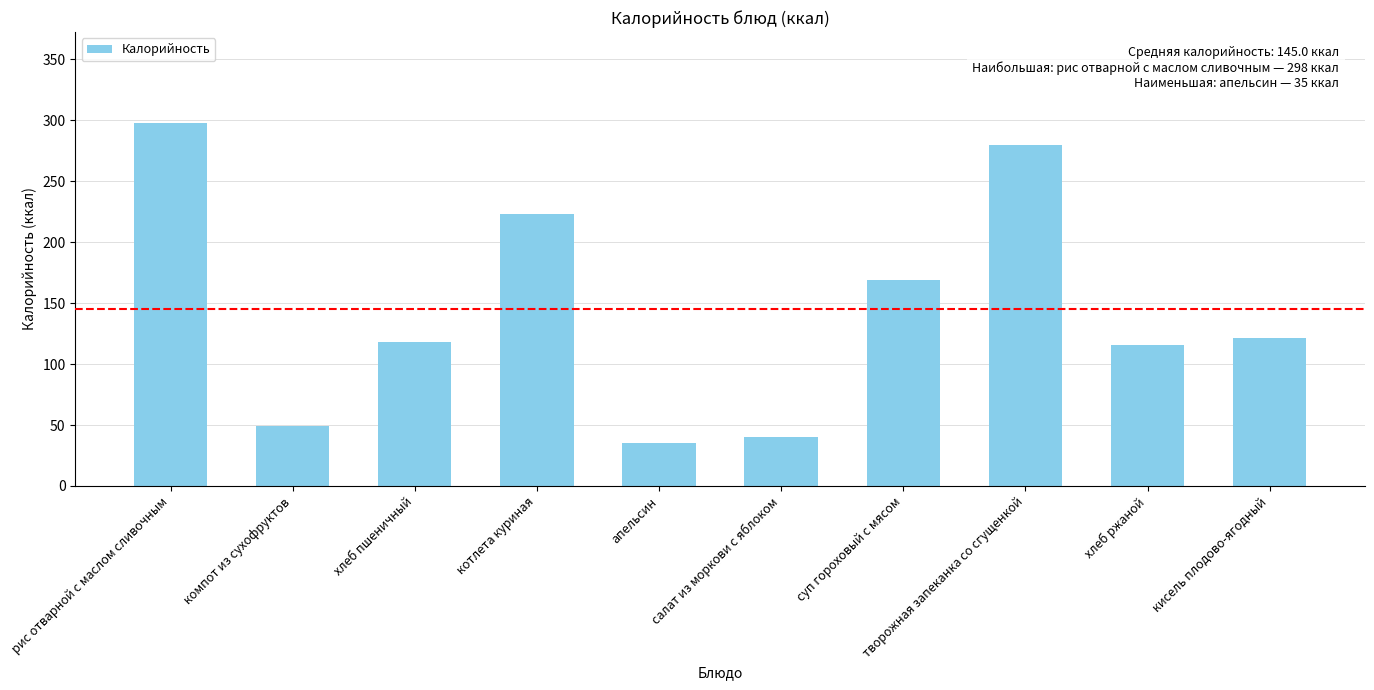

At which label does the data first exceed 121?

рис отварной с маслом сливочным